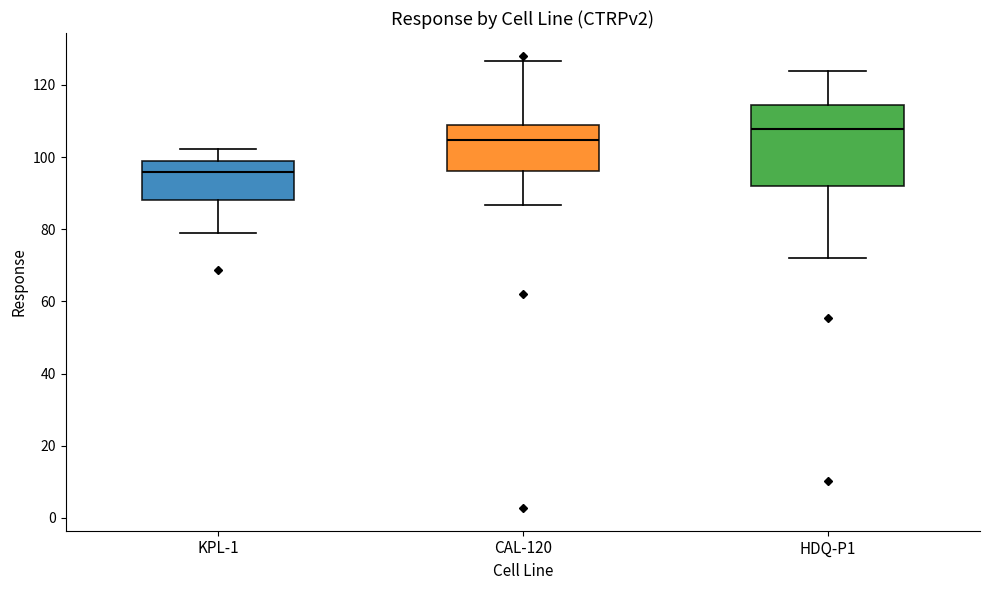

Reading left to right, read every box against the y-axis: the position of its median line, the range the box covers, and the ends of its whiskers. The values are not printed on the chart, so give them approximately, as read against the axis.

KPL-1: median 96, box 88 to 100, whiskers 78 to 102
CAL-120: median 104, box 96 to 108, whiskers 86 to 126
HDQ-P1: median 108, box 92 to 114, whiskers 72 to 124